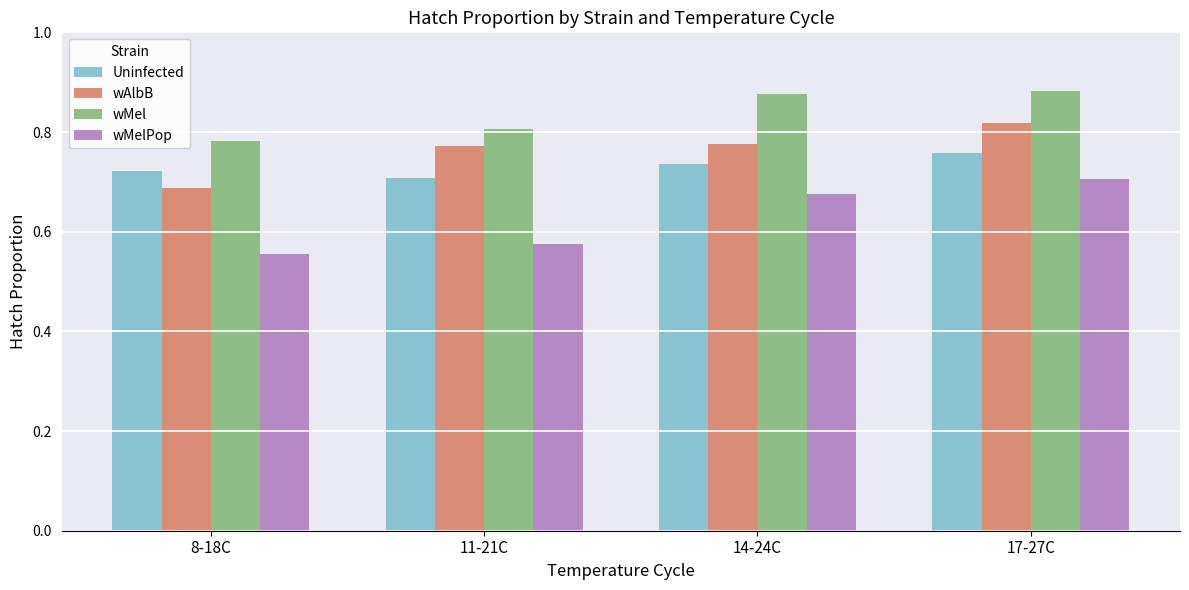

List the series in order of their peak value, lowest first.

wMelPop, Uninfected, wAlbB, wMel